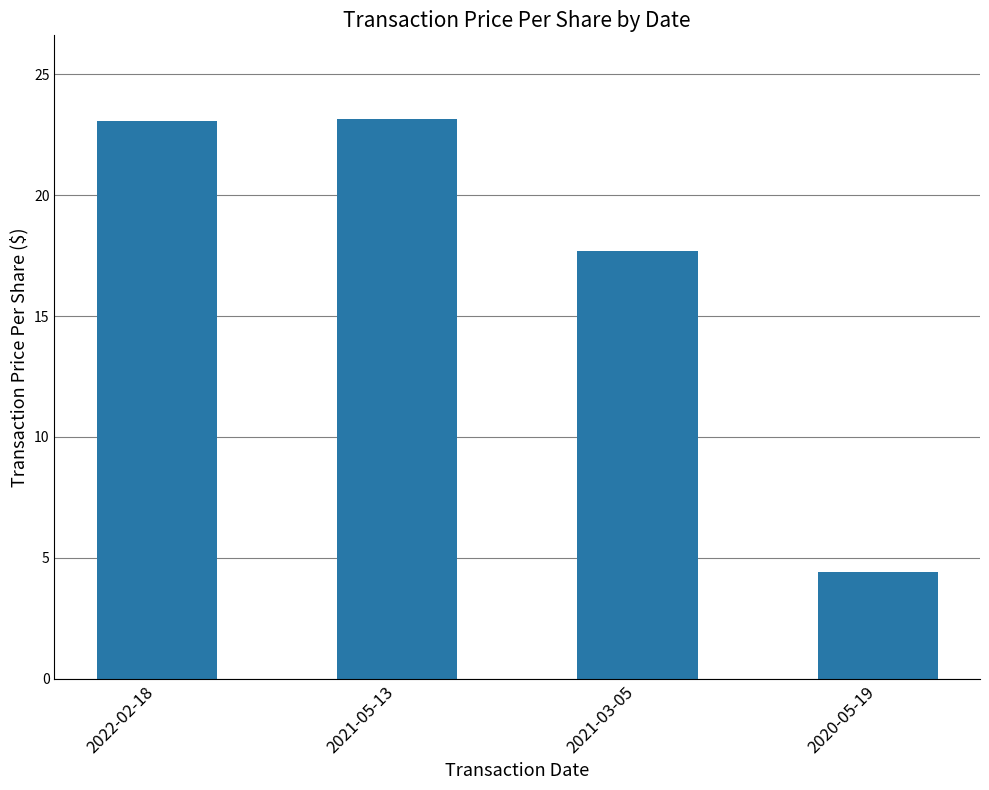

What is the sum of all values?

68.3